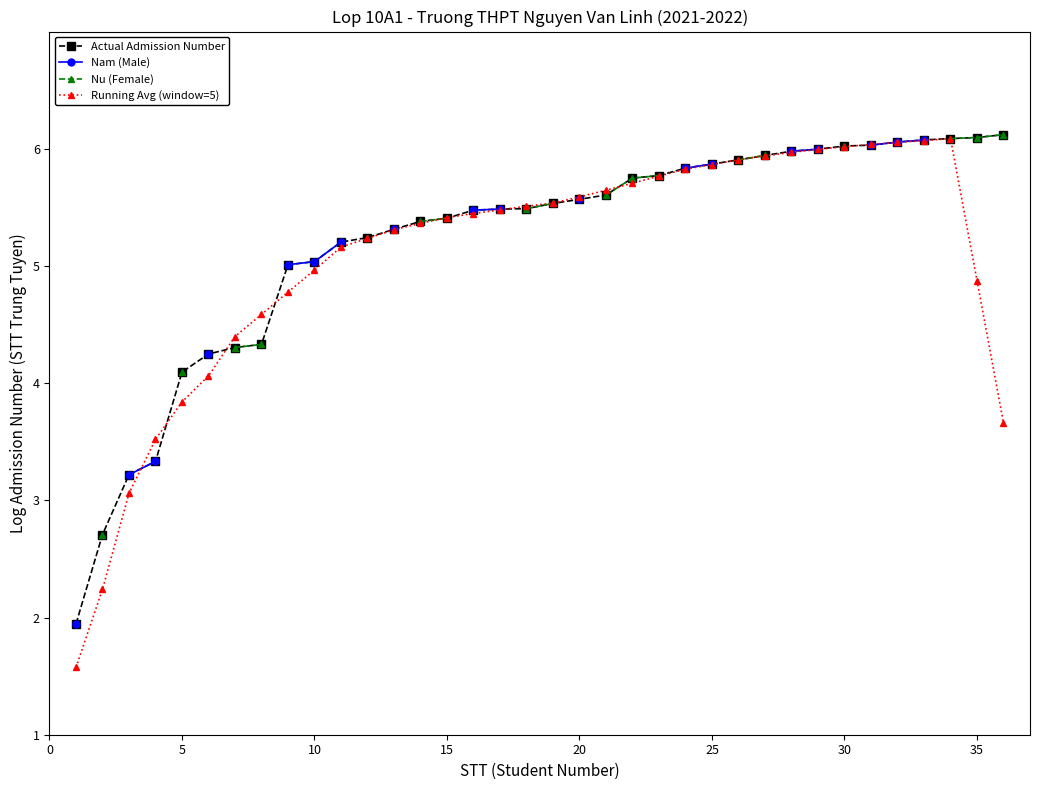

What are all the series names shown in the legend?

Actual Admission Number, Nam (Male), Nu (Female), Running Avg (window=5)